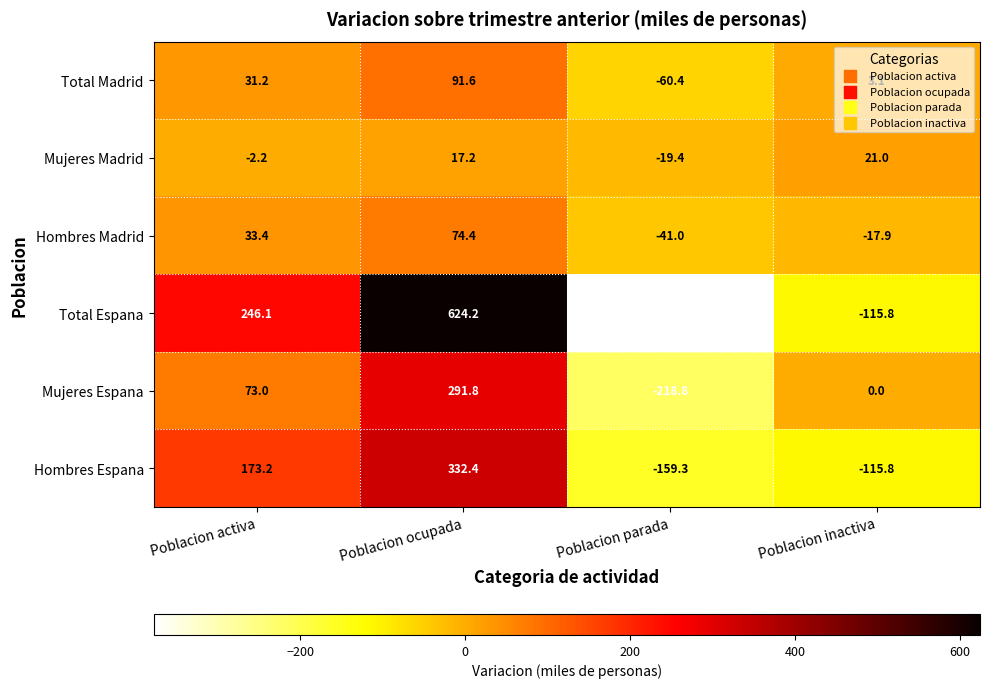

What is the total value across all series at Poblacion parada?

-877.0